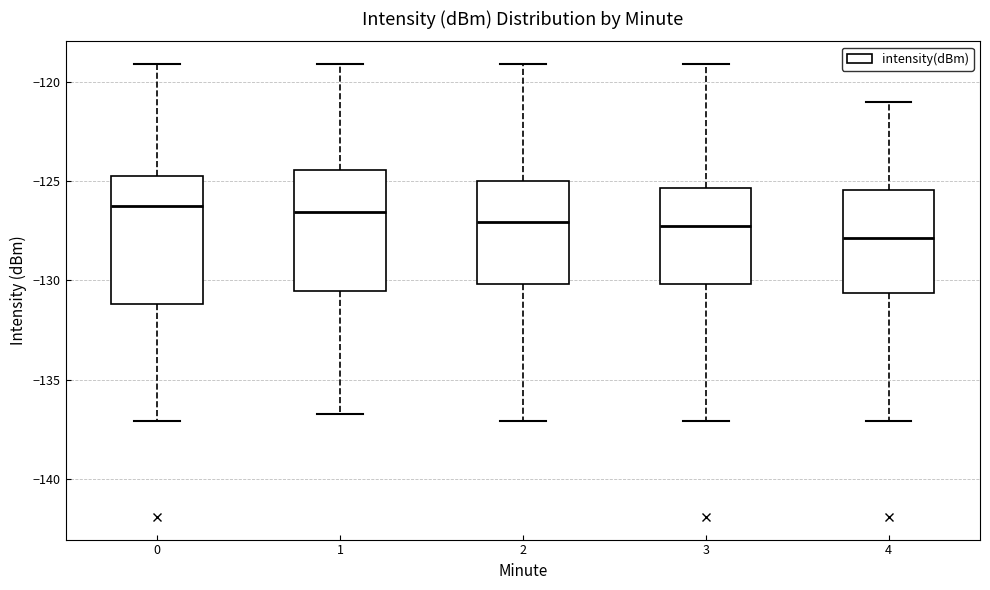

Reading left to right, transcribe this box plot: for each box, give where its median line is, the range the box spans, and where its two whiskers end, as read against the y-axis. The values are not printed on the chart, so give them approximately, as read against the axis.

0: median -126.5, box -131.0 to -124.5, whiskers -137.0 to -119.0
1: median -126.5, box -130.5 to -124.5, whiskers -136.5 to -119.0
2: median -127.0, box -130.0 to -125.0, whiskers -137.0 to -119.0
3: median -127.0, box -130.0 to -125.5, whiskers -137.0 to -119.0
4: median -128.0, box -130.5 to -125.5, whiskers -137.0 to -121.0